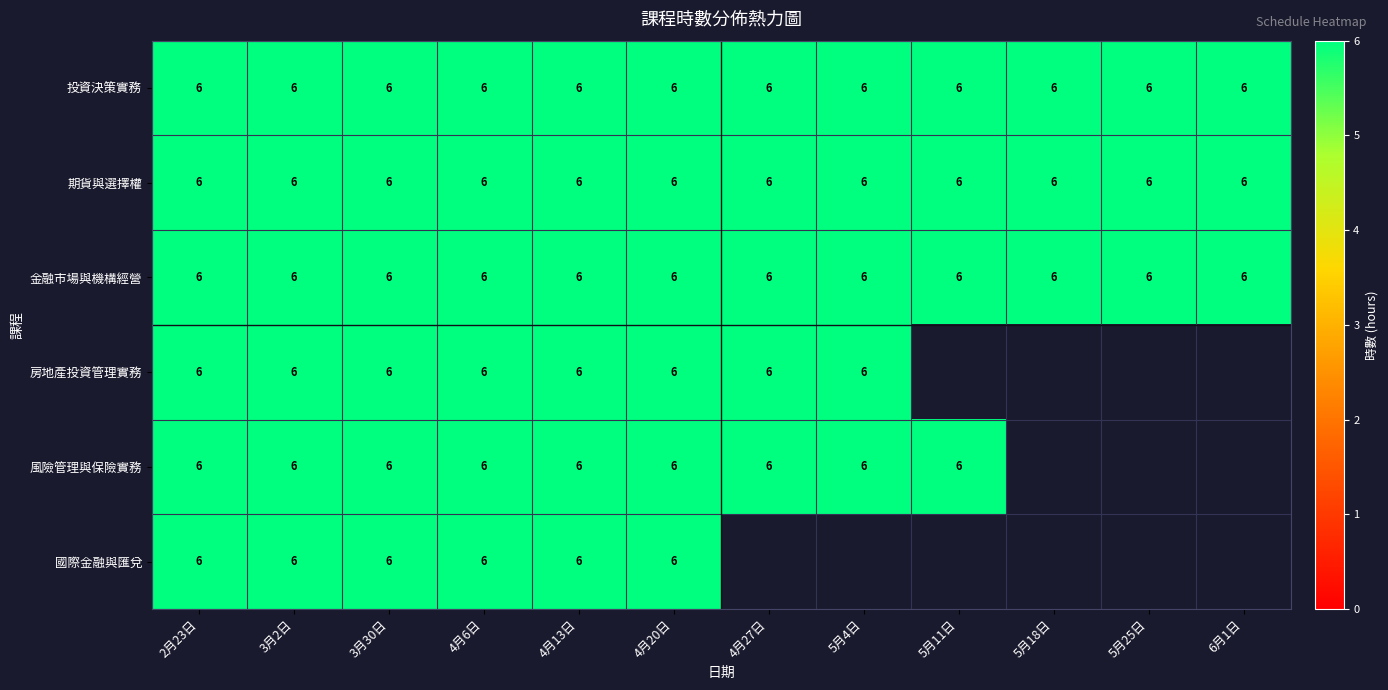

Which series has the largest total across all categories?

投資決策實務